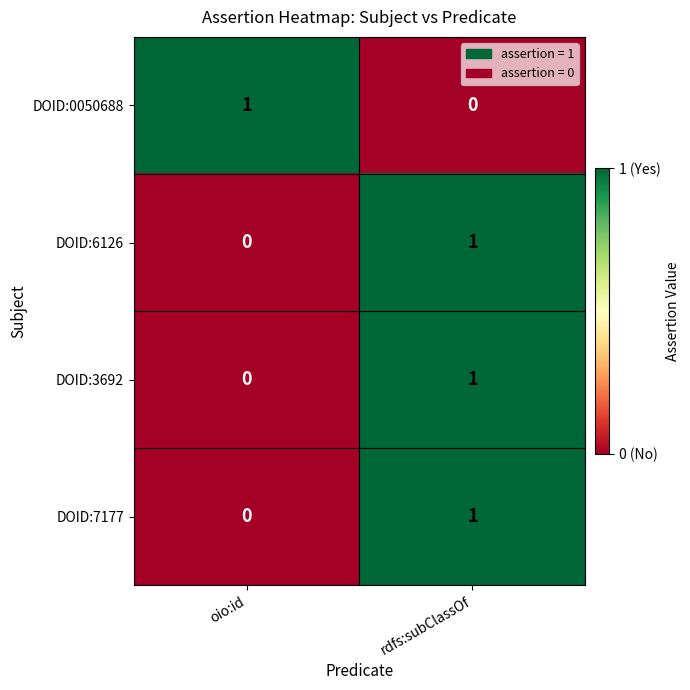

The value of DOID:7177 at oio:id is 0. True or false?

True